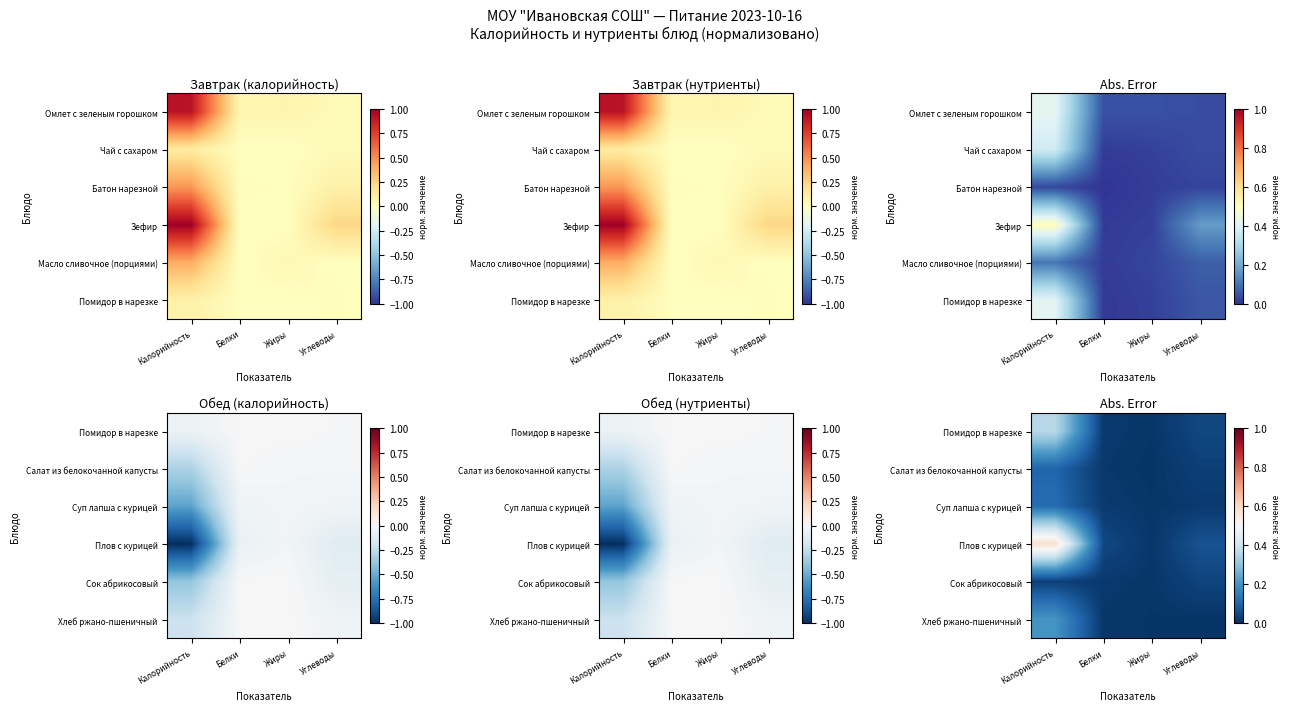

Which series has the largest total across all categories?

Плов с курицей